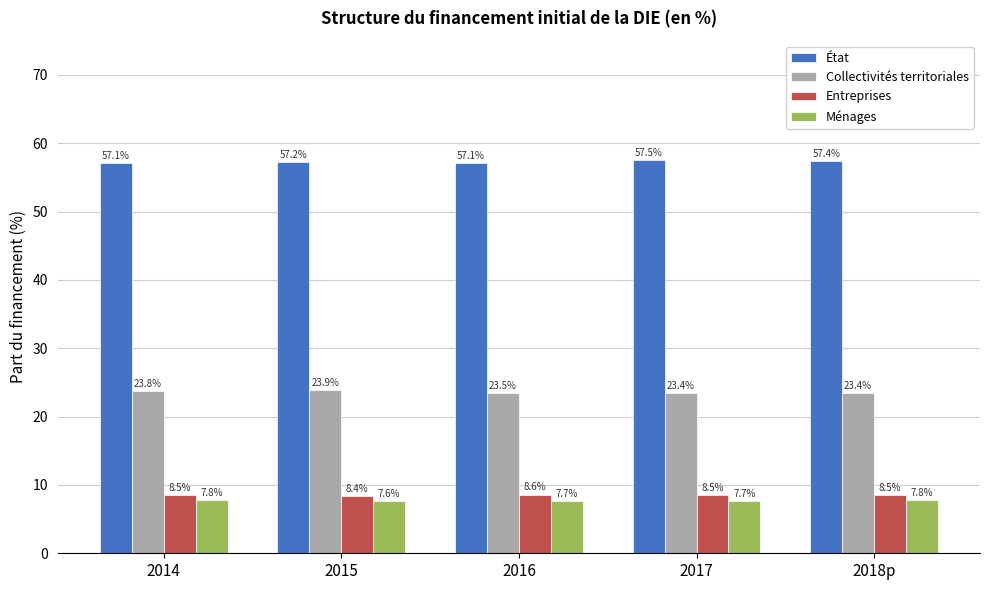

At which category is the sum across all series the highest?

2014